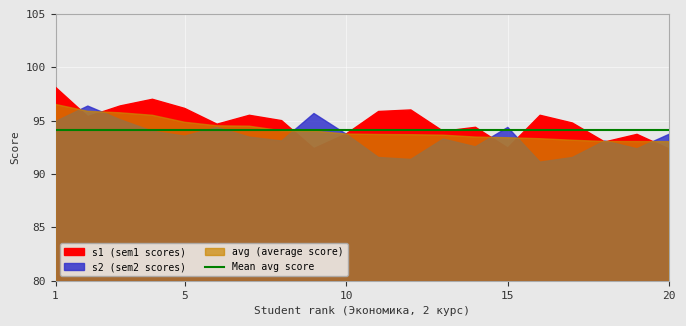

What is the sum of the rank_s1 values at 10 and 15?

186.2